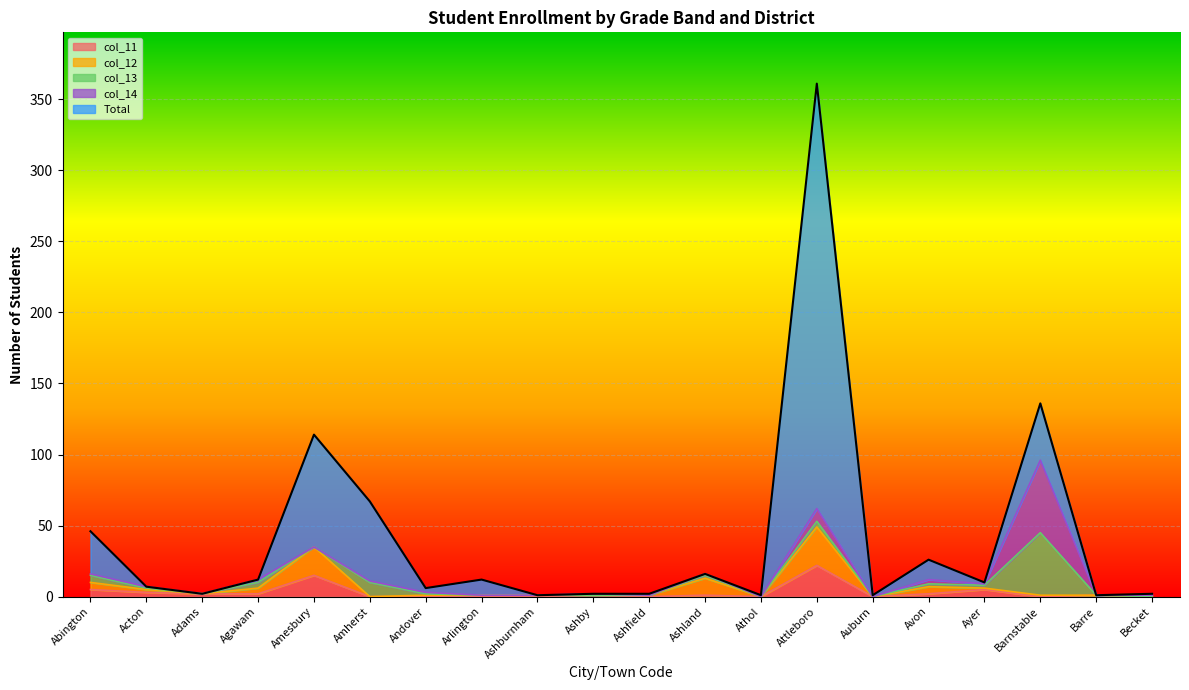

The value of col_11 at Barnstable is 0. True or false?

True